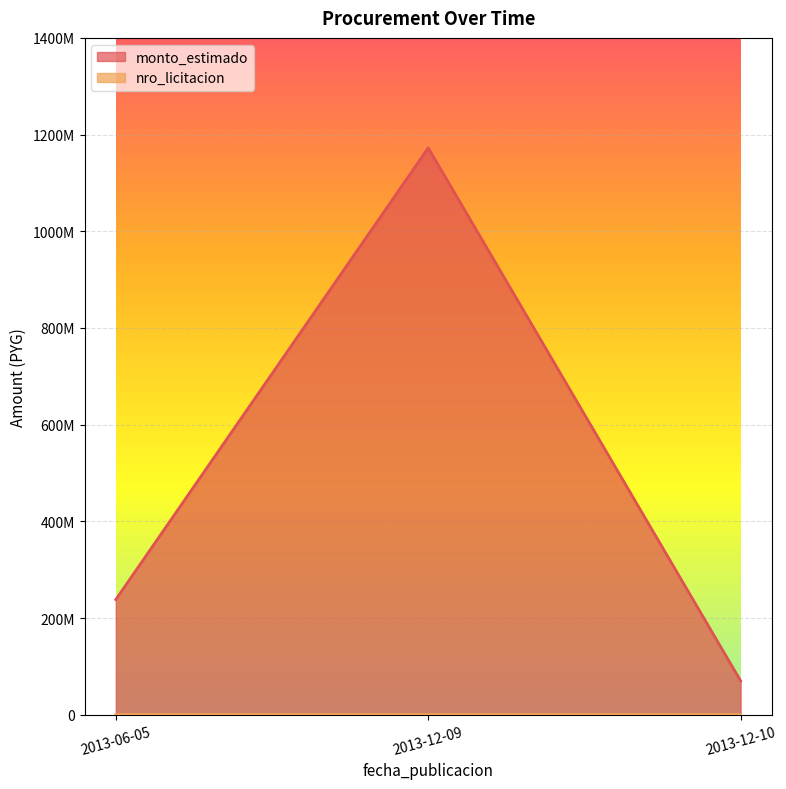

Which label corresponds to the smallest value in the chart?

2013-06-05